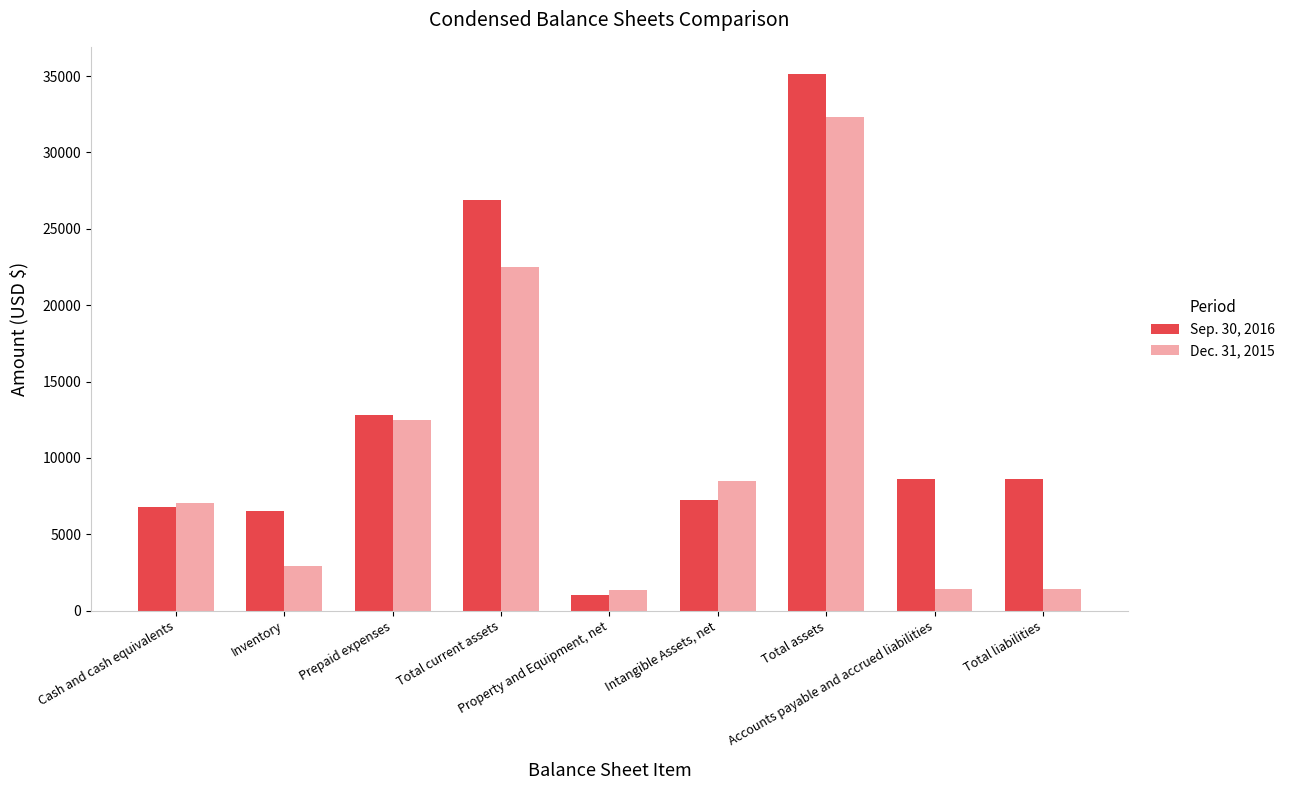

Rank the series by their maximum value, from highest to lowest.

Sep. 30, 2016, Dec. 31, 2015